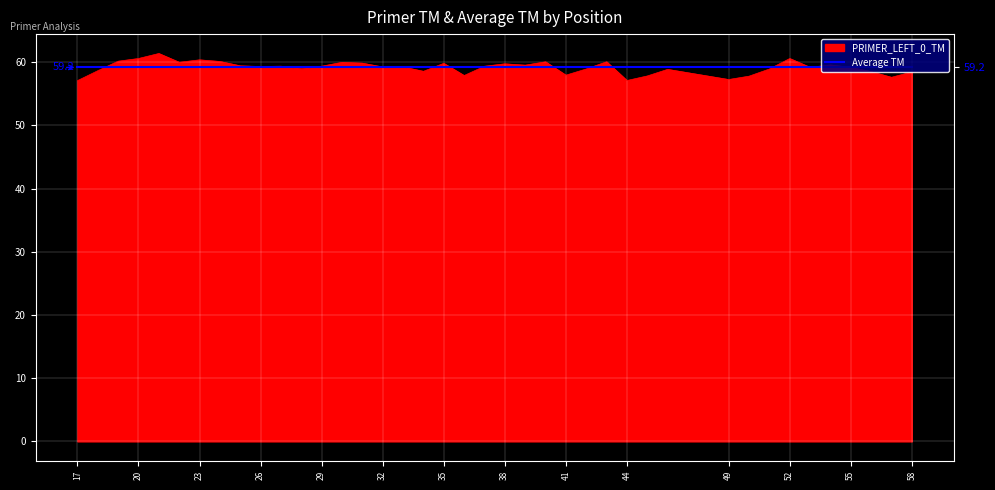

True or false: the data shows 58.9 at 46.

True